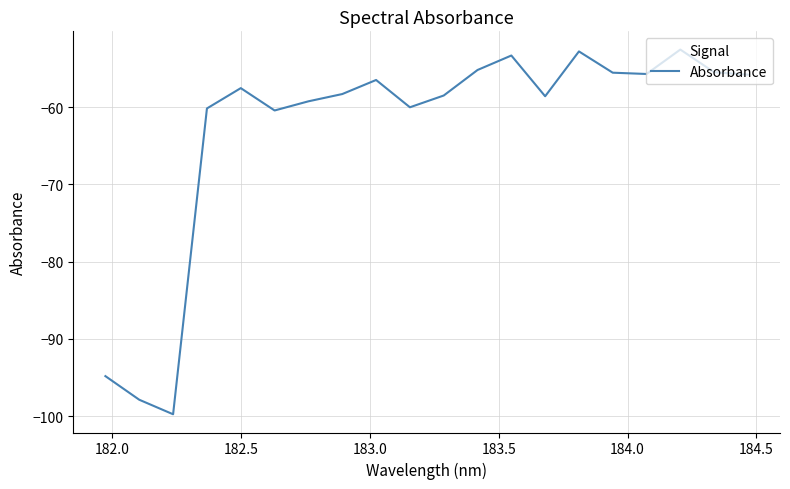

What is the minimum value shown in the chart?

-99.8